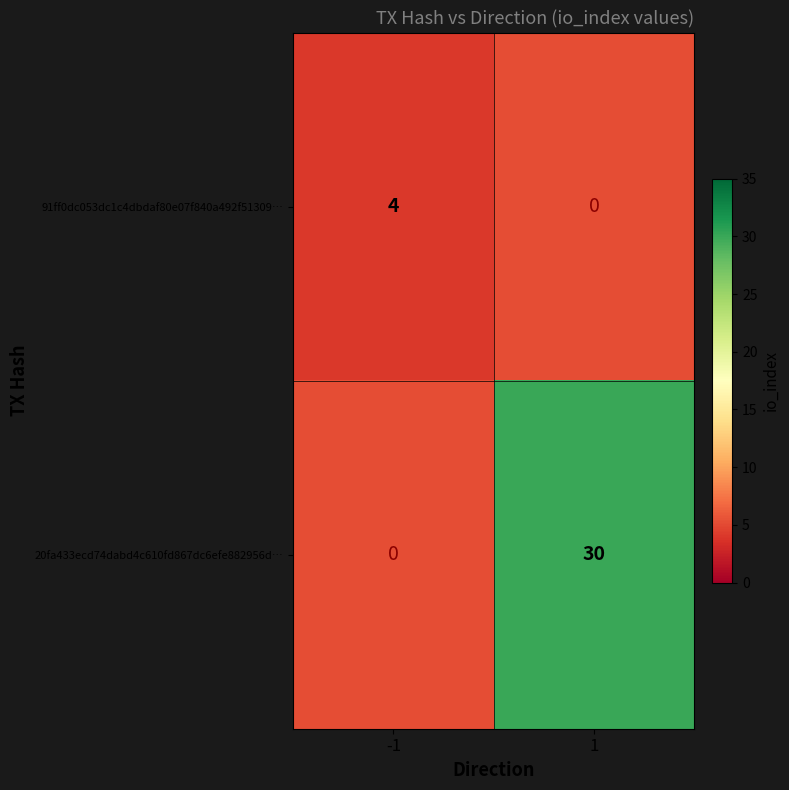

What is the sum of all 20fa433ecd74dabd4c610fd867dc6efe882956d… values?

30